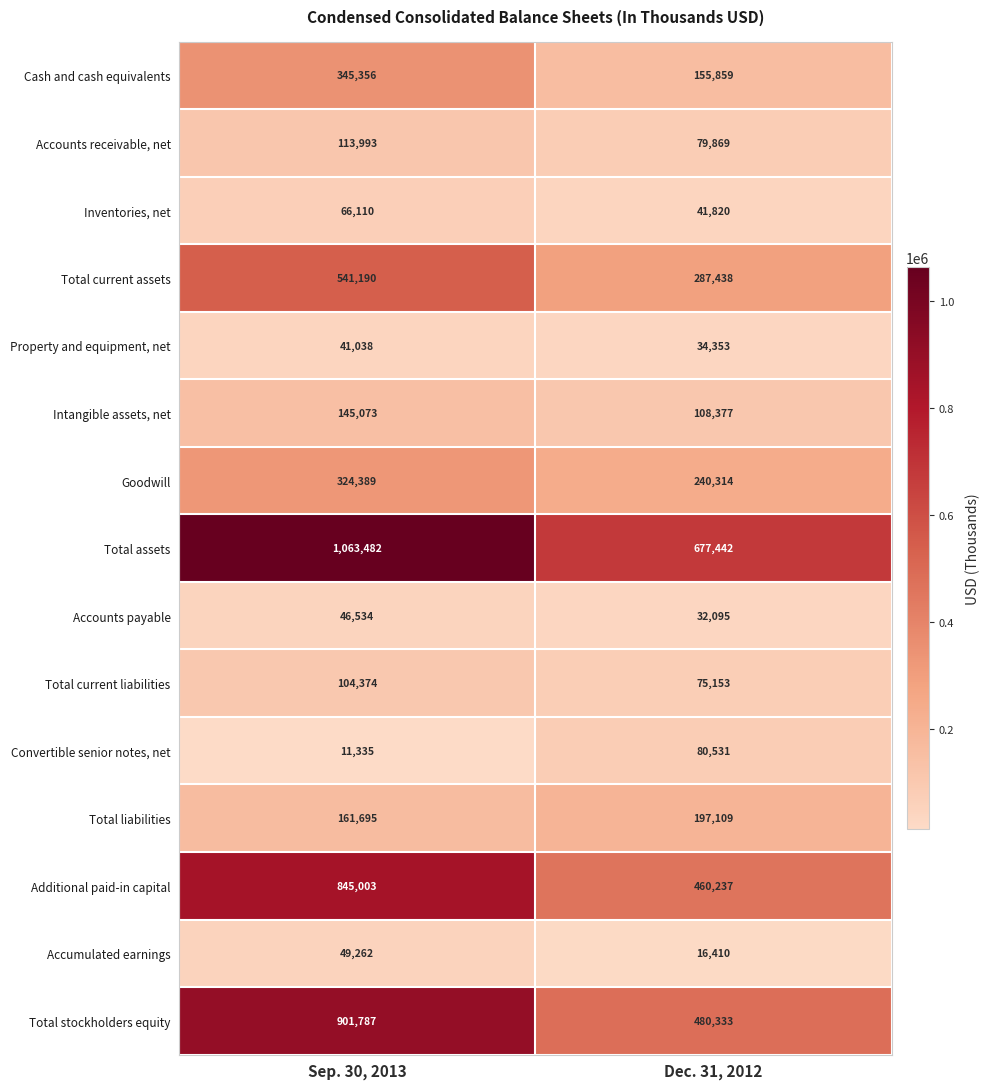

What is the total value across all series at Dec. 31, 2012?

2967340